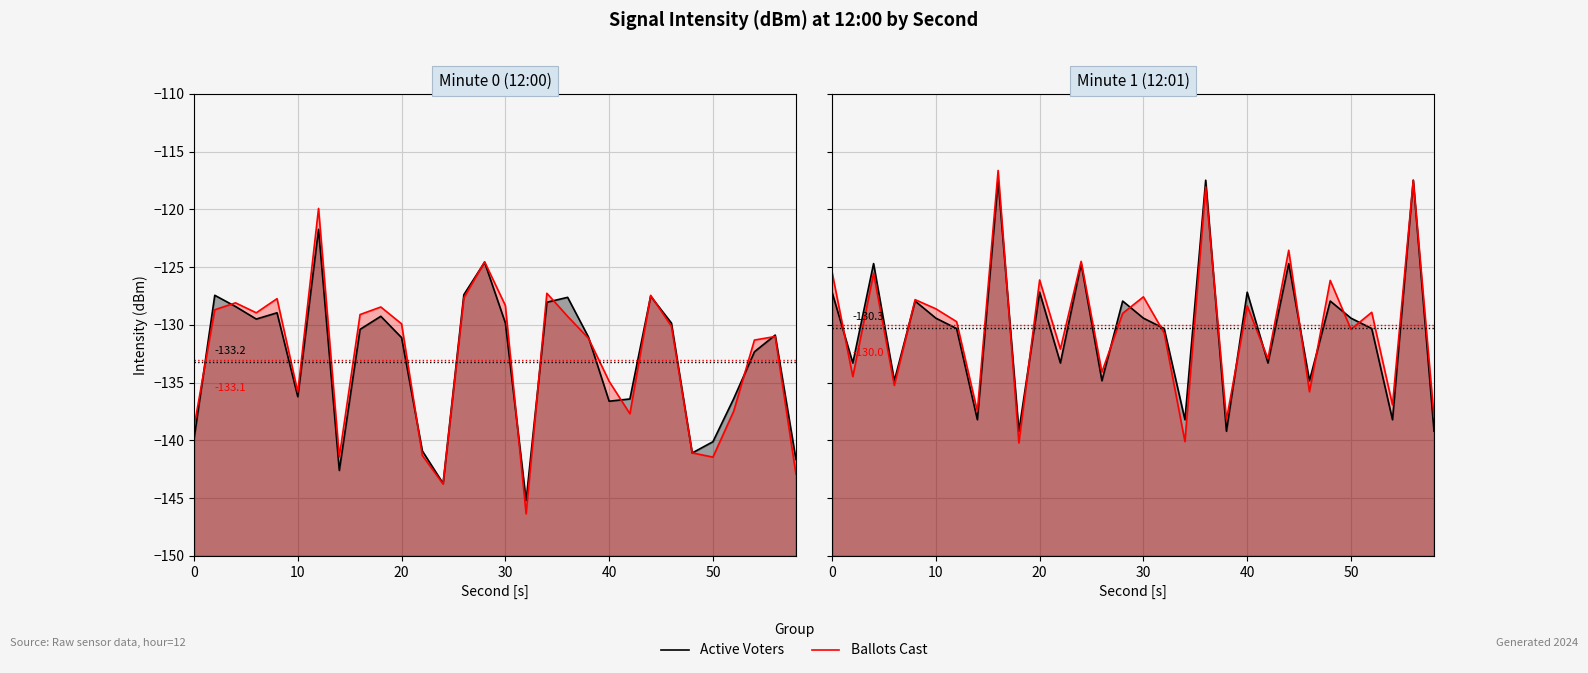

What is the maximum value shown in the chart?

-116.6